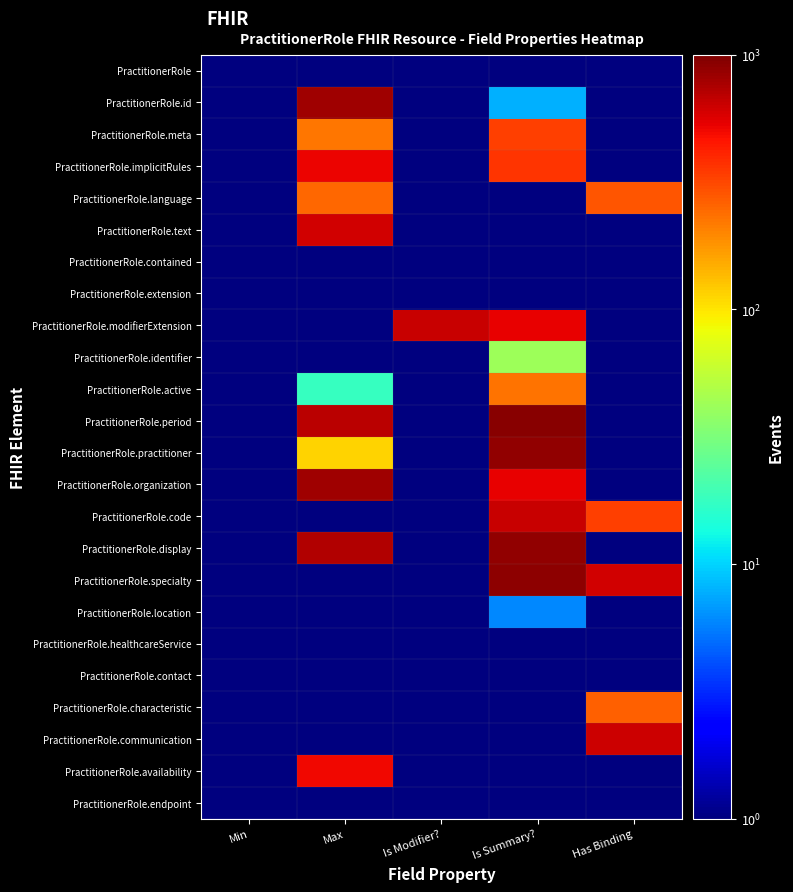

Reading left to right, list all the values displayed in this chart.

PractitionerRole: Min=0.2	Max=0.5	Is Modifier?=0.4	Is Summary?=0.3	Has Binding=0.1
PractitionerRole.id: Min=0.1	Max=818.2	Is Modifier?=0.4	Is Summary?=7.9	Has Binding=0.4
PractitionerRole.meta: Min=0.1	Max=222.9	Is Modifier?=0.4	Is Summary?=338.3	Has Binding=0.1
PractitionerRole.implicitRules: Min=0.1	Max=519.3	Is Modifier?=0.3	Is Summary?=364.3	Has Binding=0.1
PractitionerRole.language: Min=0.3	Max=252.5	Is Modifier?=0.1	Is Summary?=0.2	Has Binding=285.6
PractitionerRole.text: Min=0.4	Max=610.0	Is Modifier?=0.3	Is Summary?=0.3	Has Binding=0.1
PractitionerRole.contained: Min=0.3	Max=0.1	Is Modifier?=0.1	Is Summary?=0.5	Has Binding=0.5
PractitionerRole.extension: Min=0.4	Max=0.2	Is Modifier?=0.1	Is Summary?=0.3	Has Binding=0.2
PractitionerRole.modifierExtension: Min=0.1	Max=0.2	Is Modifier?=633.9	Is Summary?=536.2	Has Binding=0.1
PractitionerRole.identifier: Min=0.3	Max=0.2	Is Modifier?=0.3	Is Summary?=41.7	Has Binding=0.1
PractitionerRole.active: Min=0.5	Max=17.6	Is Modifier?=0.5	Is Summary?=227.3	Has Binding=0.3
PractitionerRole.period: Min=0.5	Max=691.2	Is Modifier?=0.1	Is Summary?=936.8	Has Binding=0.2
PractitionerRole.practitioner: Min=0.2	Max=114.4	Is Modifier?=0.4	Is Summary?=877.5	Has Binding=0.1
PractitionerRole.organization: Min=0.3	Max=817.4	Is Modifier?=0.4	Is Summary?=530.1	Has Binding=0.5
PractitionerRole.code: Min=0.4	Max=0.1	Is Modifier?=0.1	Is Summary?=633.5	Has Binding=339.7
PractitionerRole.display: Min=0.4	Max=726.2	Is Modifier?=0.1	Is Summary?=887.2	Has Binding=0.1
PractitionerRole.specialty: Min=0.4	Max=0.3	Is Modifier?=0.2	Is Summary?=898.7	Has Binding=606.8
PractitionerRole.location: Min=0.2	Max=0.4	Is Modifier?=0.3	Is Summary?=6.1	Has Binding=0.2
PractitionerRole.healthcareService: Min=0.1	Max=0.4	Is Modifier?=0.4	Is Summary?=0.3	Has Binding=0.4
PractitionerRole.contact: Min=0.2	Max=0.3	Is Modifier?=0.2	Is Summary?=0.1	Has Binding=0.1
PractitionerRole.characteristic: Min=0.1	Max=0.3	Is Modifier?=0.2	Is Summary?=0.3	Has Binding=265.9
PractitionerRole.communication: Min=0.1	Max=0.2	Is Modifier?=0.4	Is Summary?=0.1	Has Binding=631.5
PractitionerRole.availability: Min=0.1	Max=503.1	Is Modifier?=0.5	Is Summary?=0.4	Has Binding=0.3
PractitionerRole.endpoint: Min=0.4	Max=0.4	Is Modifier?=0.1	Is Summary?=0.4	Has Binding=0.3